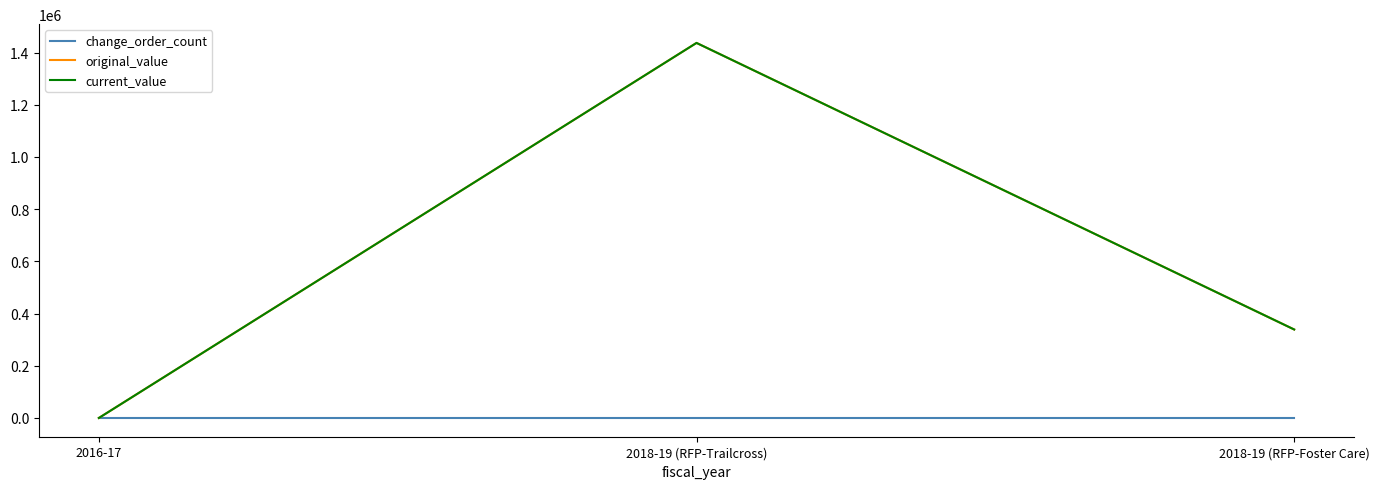

Does the chart display data point markers on the line(s)?

No